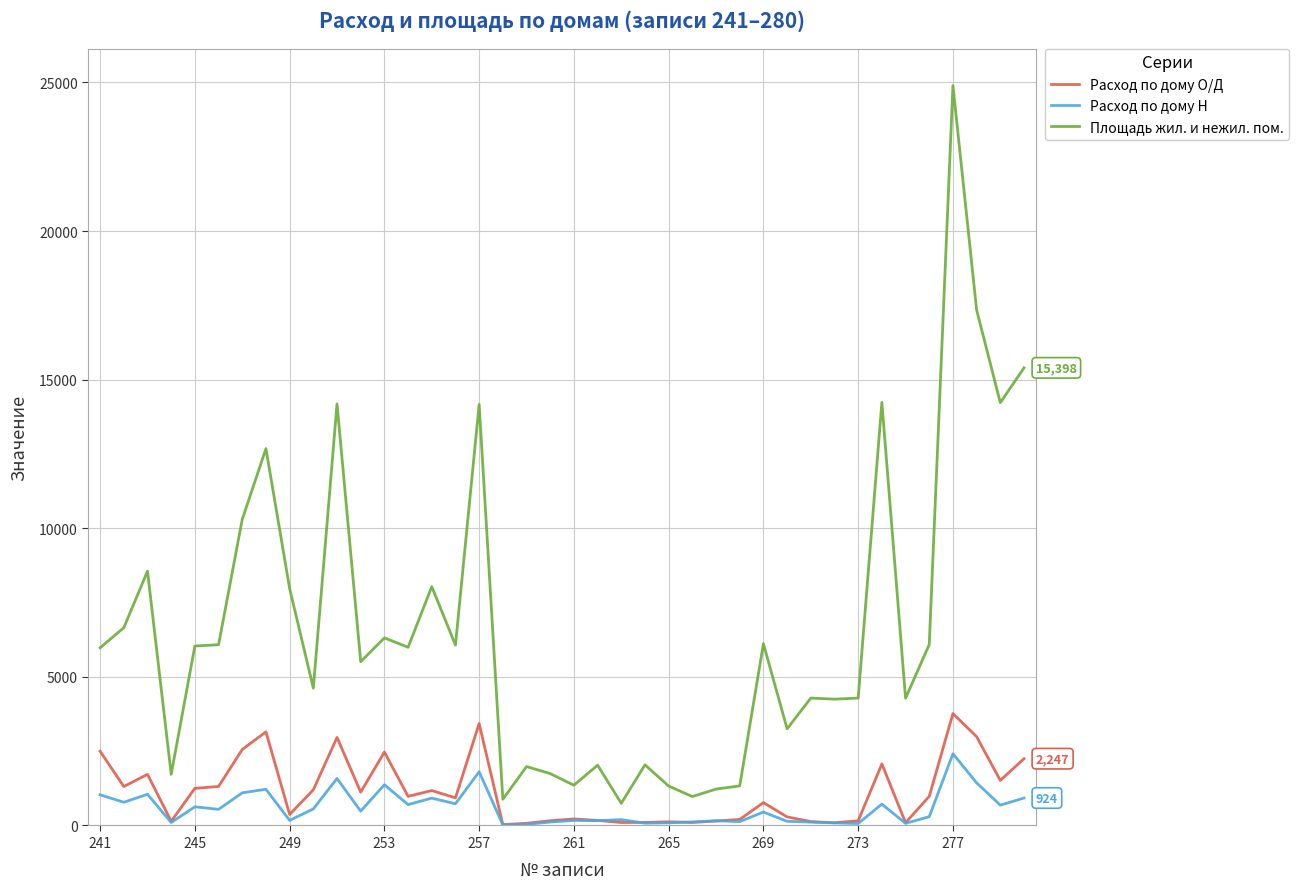

Which series has the largest total across all categories?

Площадь жил. и нежил. пом.